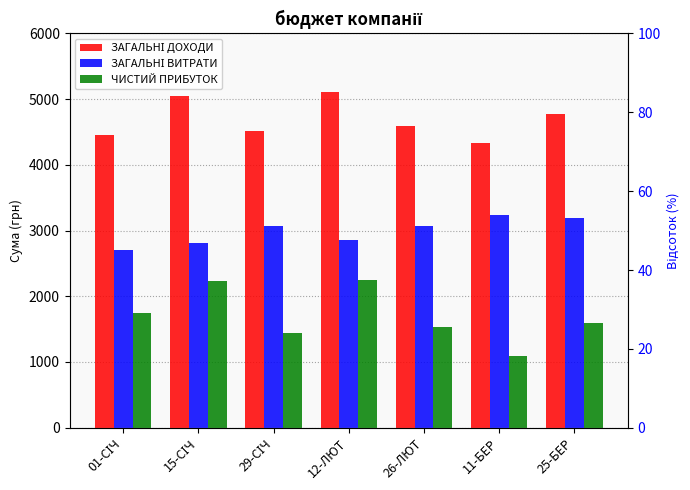

How many values in the ЗАГАЛЬНІ ДОХОДИ series are below 4597?

3